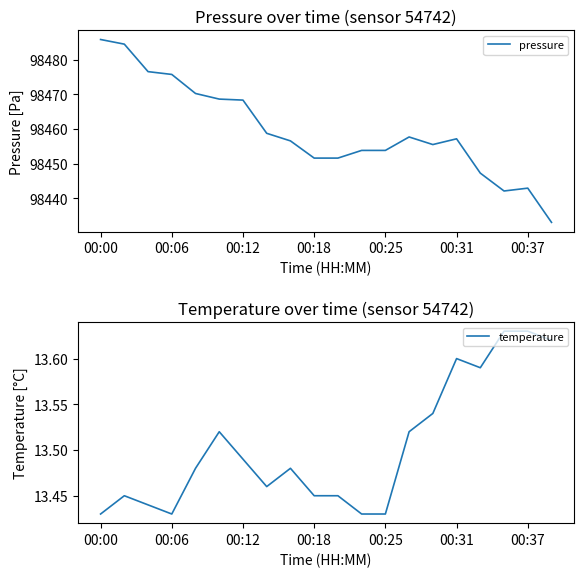

True or false: temperature and pressure cross at least once.

False